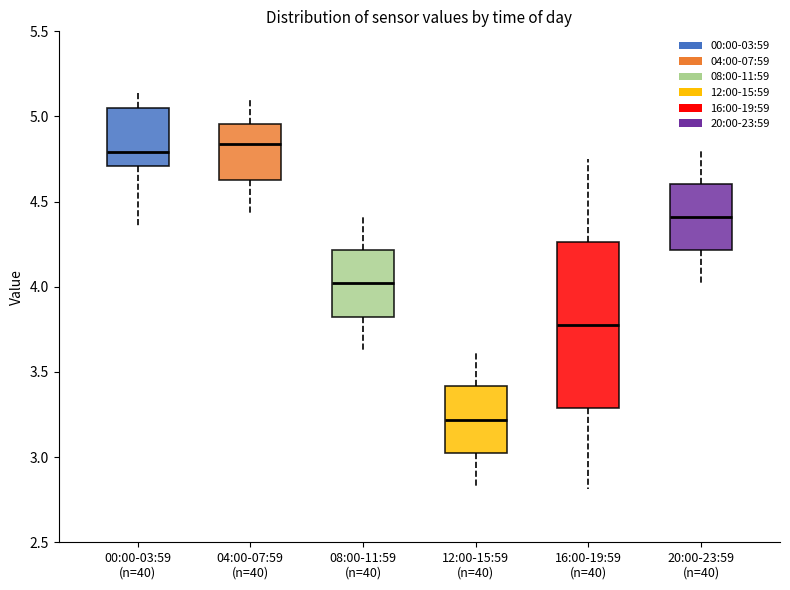

Reading left to right, transcribe this box plot: for each box, give where its median line is, the range the box spans, and where its two whiskers end, as read against the y-axis. The values are not printed on the chart, so give them approximately, as read against the axis.

00:00-03:59 (n=40): median 4.80, box 4.70 to 5.05, whiskers 4.35 to 5.15
04:00-07:59 (n=40): median 4.85, box 4.65 to 4.95, whiskers 4.45 to 5.10
08:00-11:59 (n=40): median 4.00, box 3.85 to 4.20, whiskers 3.65 to 4.40
12:00-15:59 (n=40): median 3.20, box 3.05 to 3.40, whiskers 2.85 to 3.60
16:00-19:59 (n=40): median 3.80, box 3.30 to 4.25, whiskers 2.80 to 4.75
20:00-23:59 (n=40): median 4.40, box 4.20 to 4.60, whiskers 4.00 to 4.80